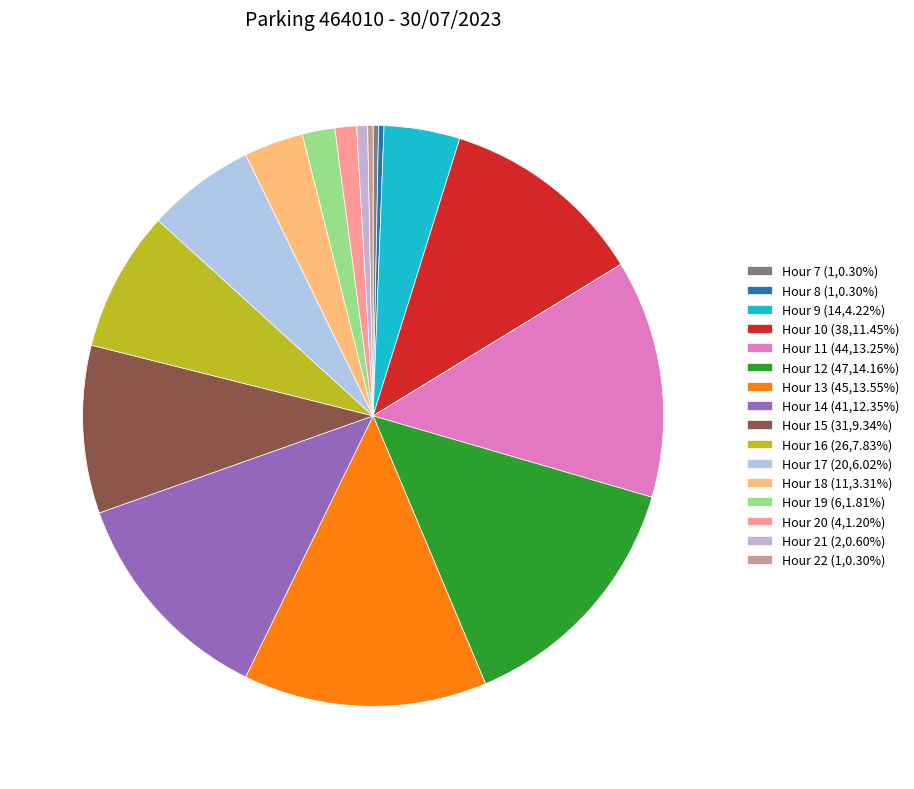

How many segments does this pie chart have?

16